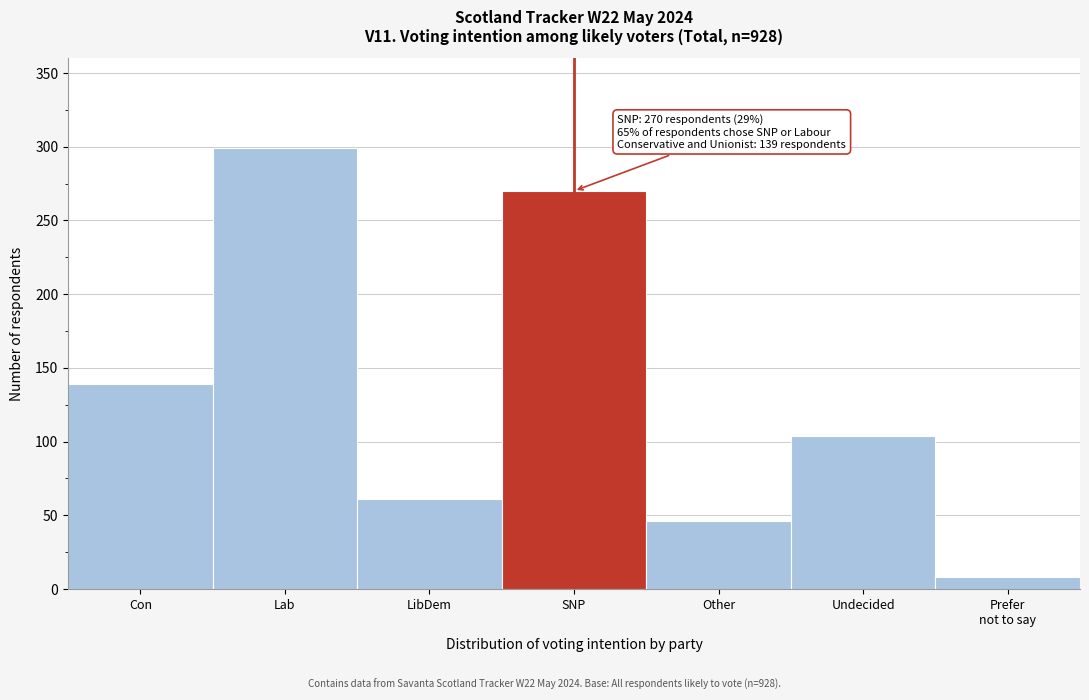

Reading right to left, what are all the values shown in this chart?

8	104	46	270	61	299	139